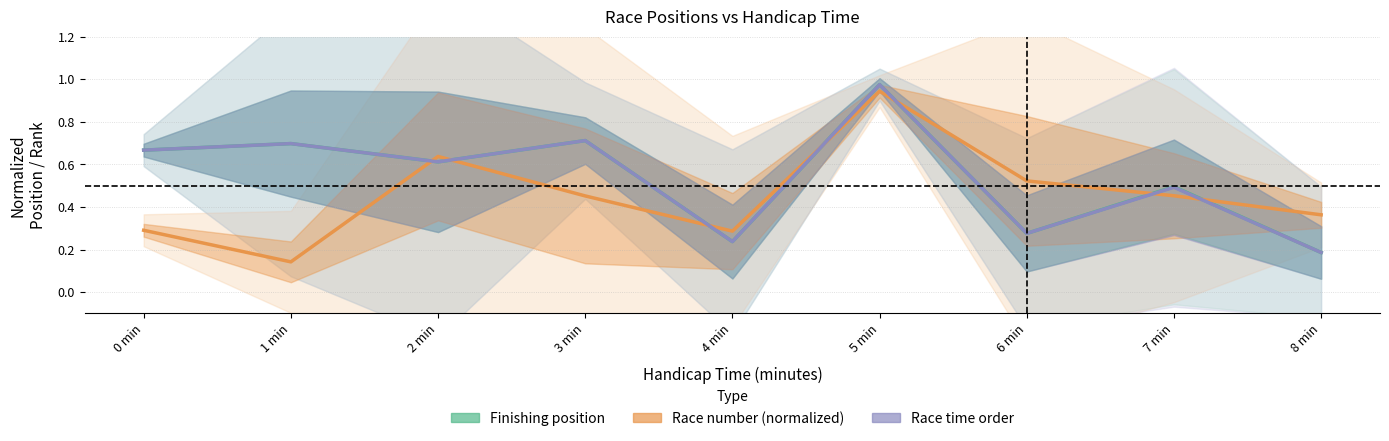

Where is Race number (normalized) nearest to the value 0?

1 min